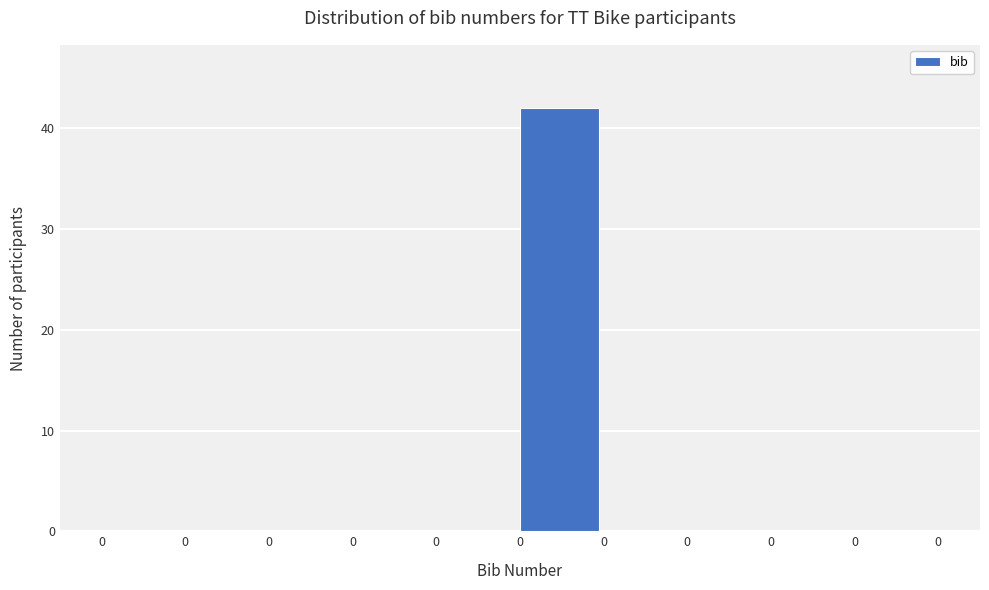

How many data points does each series have?

10